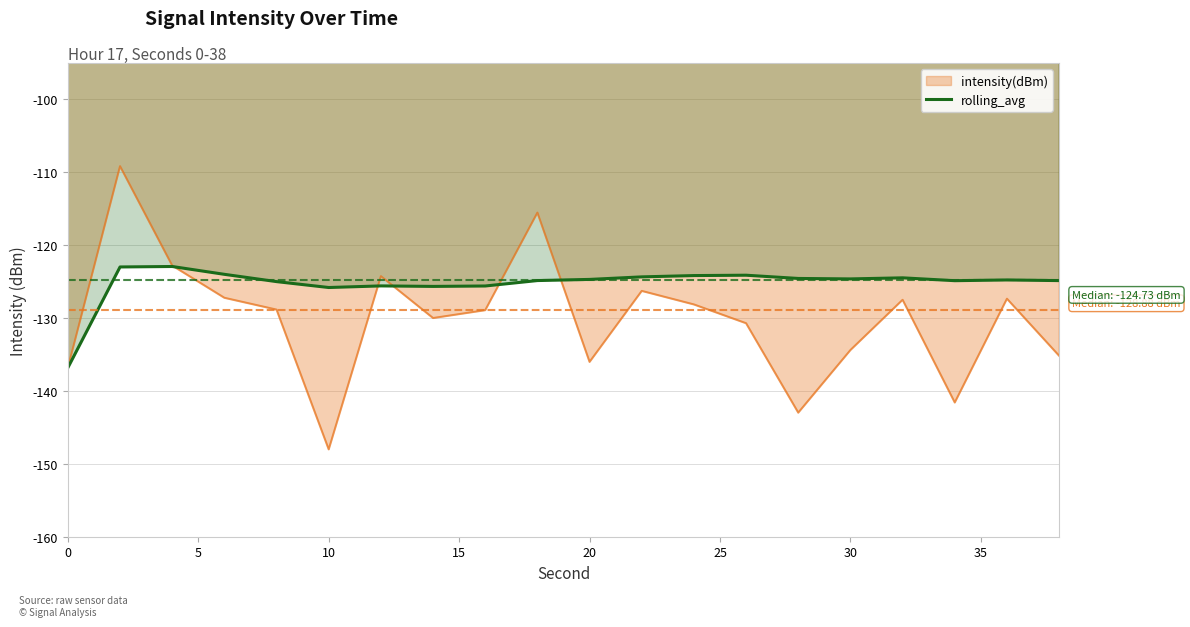

What is the approximate value of rolling_avg at 10?

-125.8